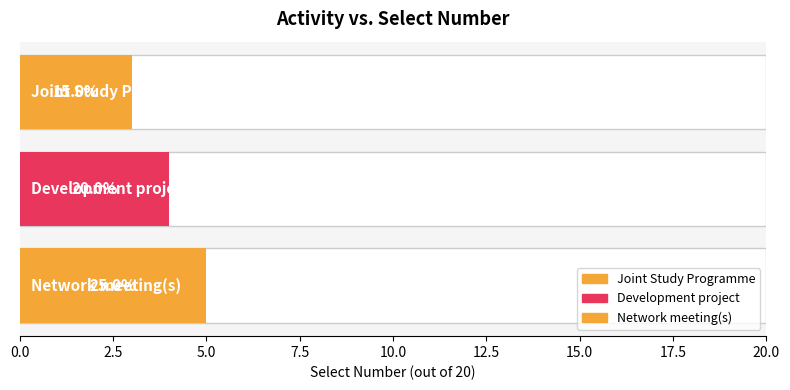

What is the change in value from 13 to 15?

+2